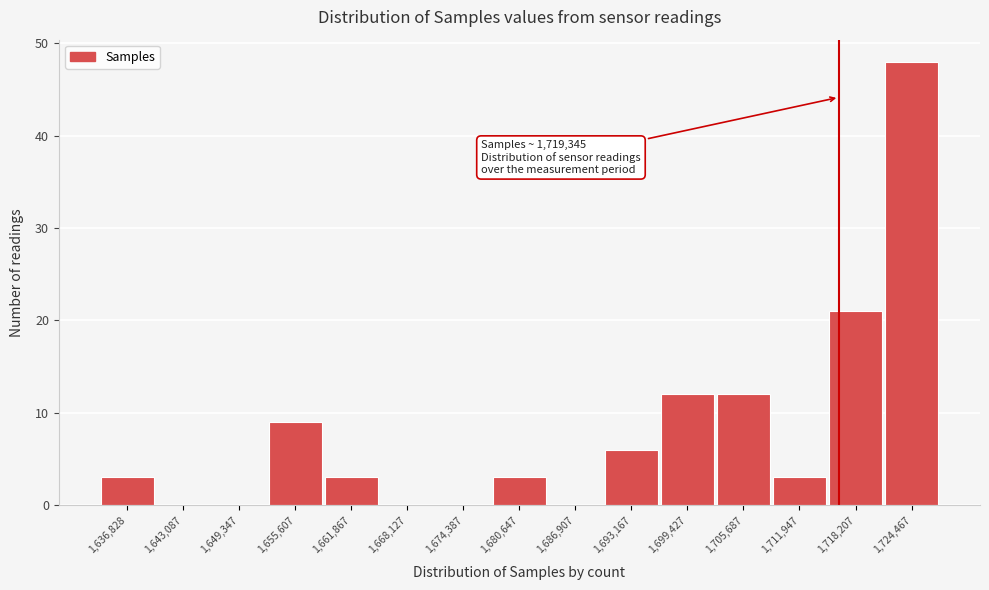

Reading left to right, what are all the values shown in this chart?

1,636,828=3	1,643,087=0	1,649,347=0	1,655,607=9	1,661,867=3	1,668,127=0	1,674,387=0	1,680,647=3	1,686,907=0	1,693,167=6	1,699,427=12	1,705,687=12	1,711,947=3	1,718,207=21	1,724,467=48